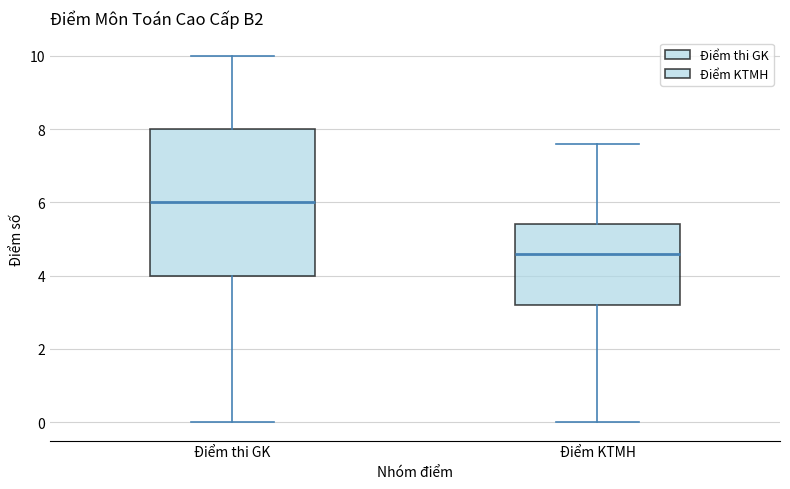

Which box's median line is the lowest?

Điểm KTMH